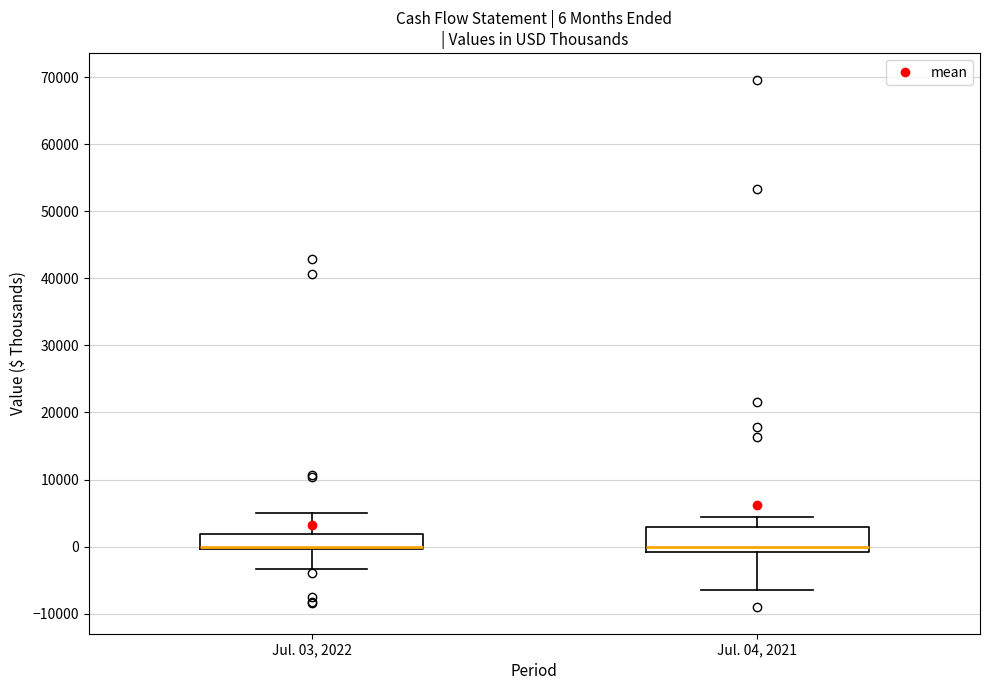

Comparing the boxes themselves (not the whiskers), which one is the tallest?

Jul. 04, 2021